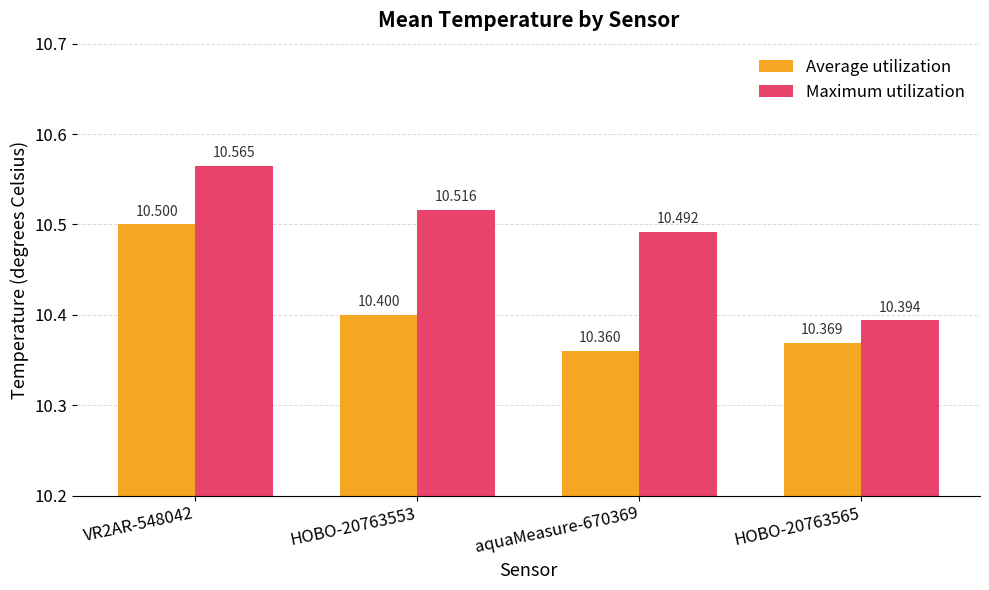

What are all the series names shown in the legend?

Average utilization, Maximum utilization